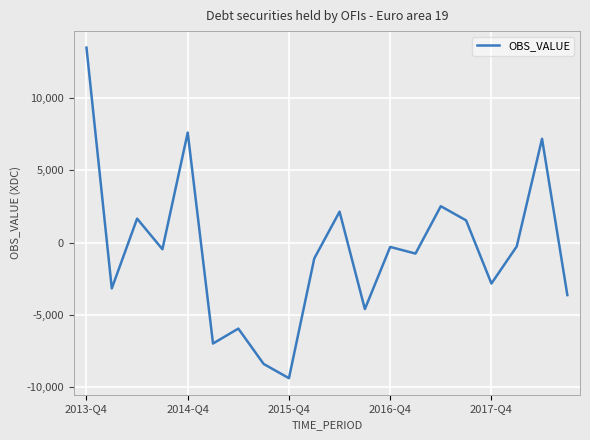

What is the difference between the maximum and minimum values?

22843.5